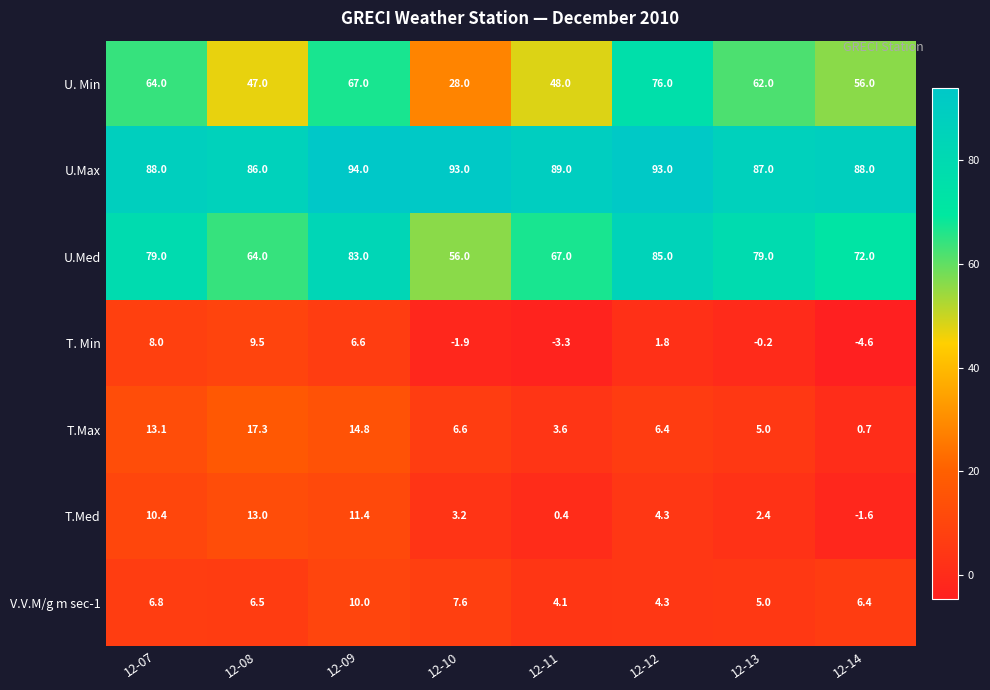

What is the difference between the maximum and minimum values in the T.Max series?

16.6